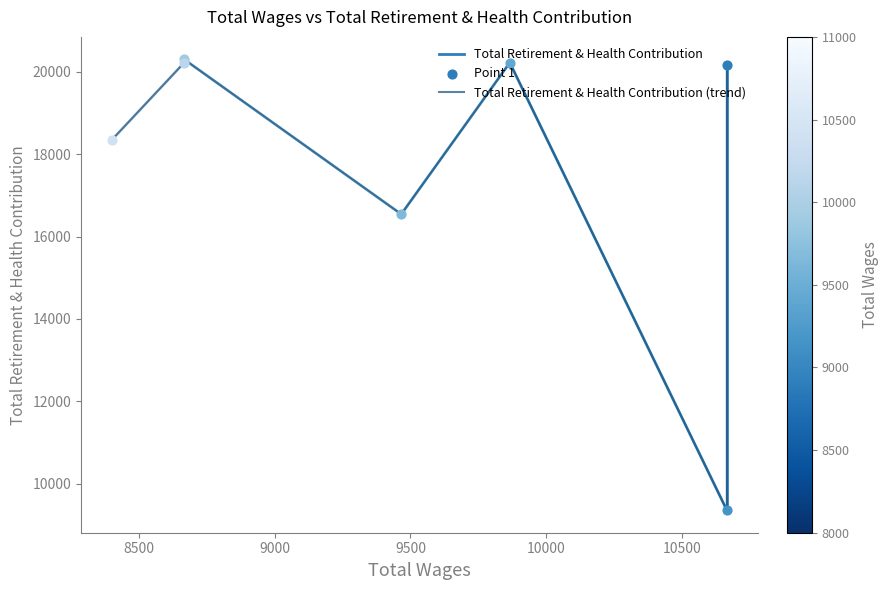

What is the ratio of the value at 8666.0 to the value at 10666.0?

2.2